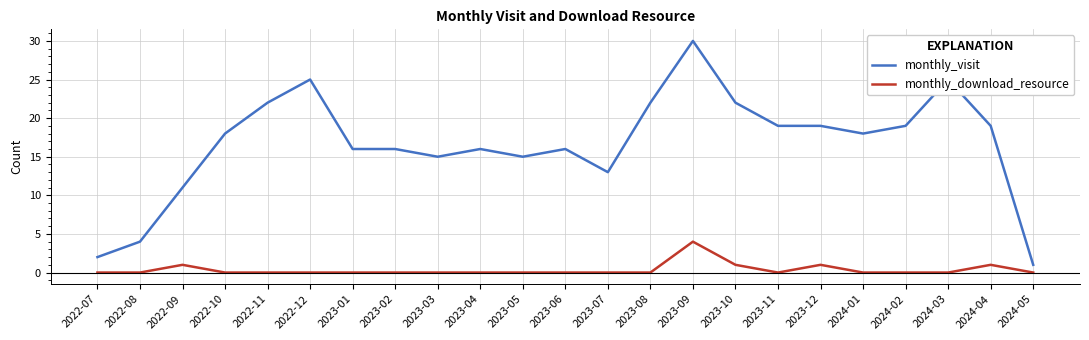

True or false: monthly_download_resource and monthly_visit intersect in this chart.

False